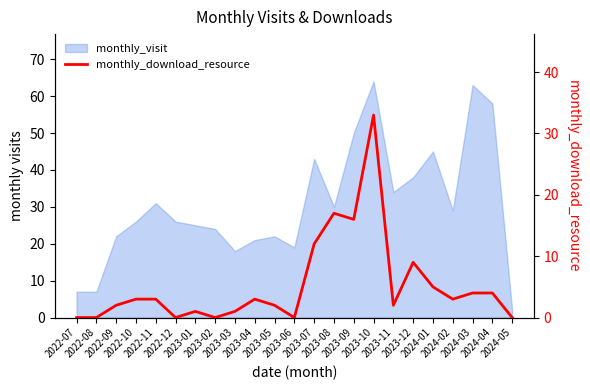

The chart shows a value of 2 at 2023-05. True or false?

True